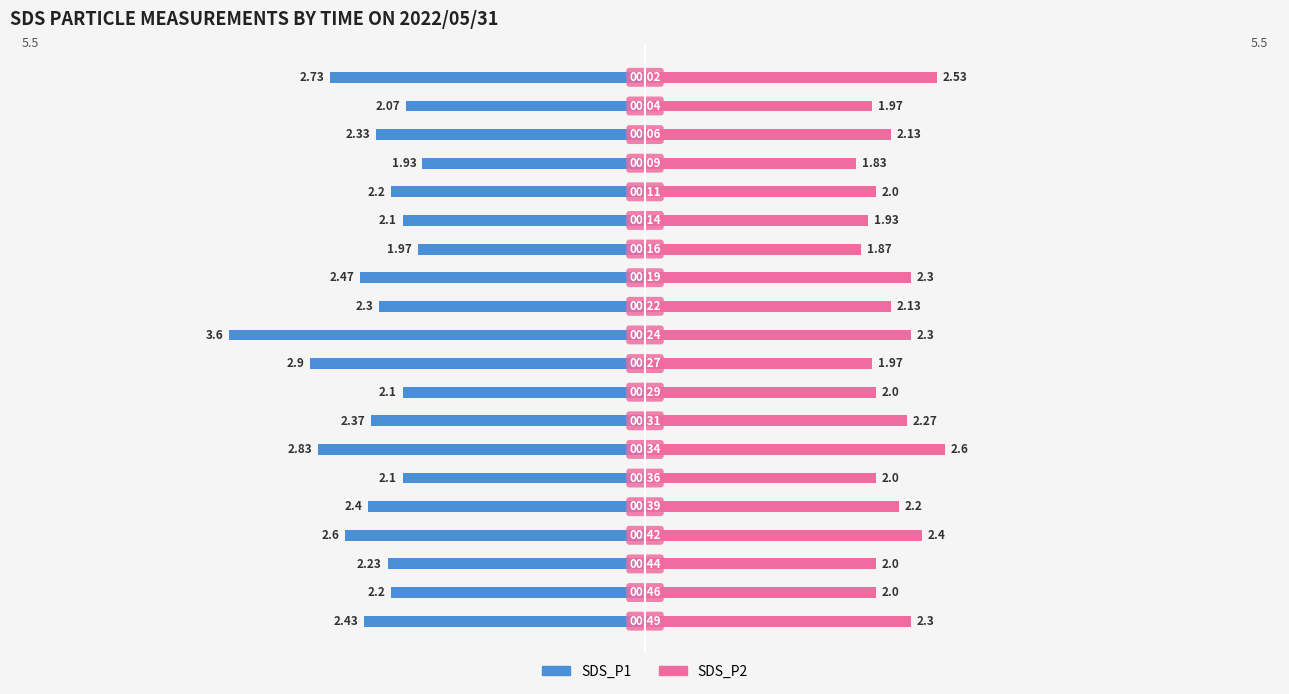

Are the bars horizontal?

Yes